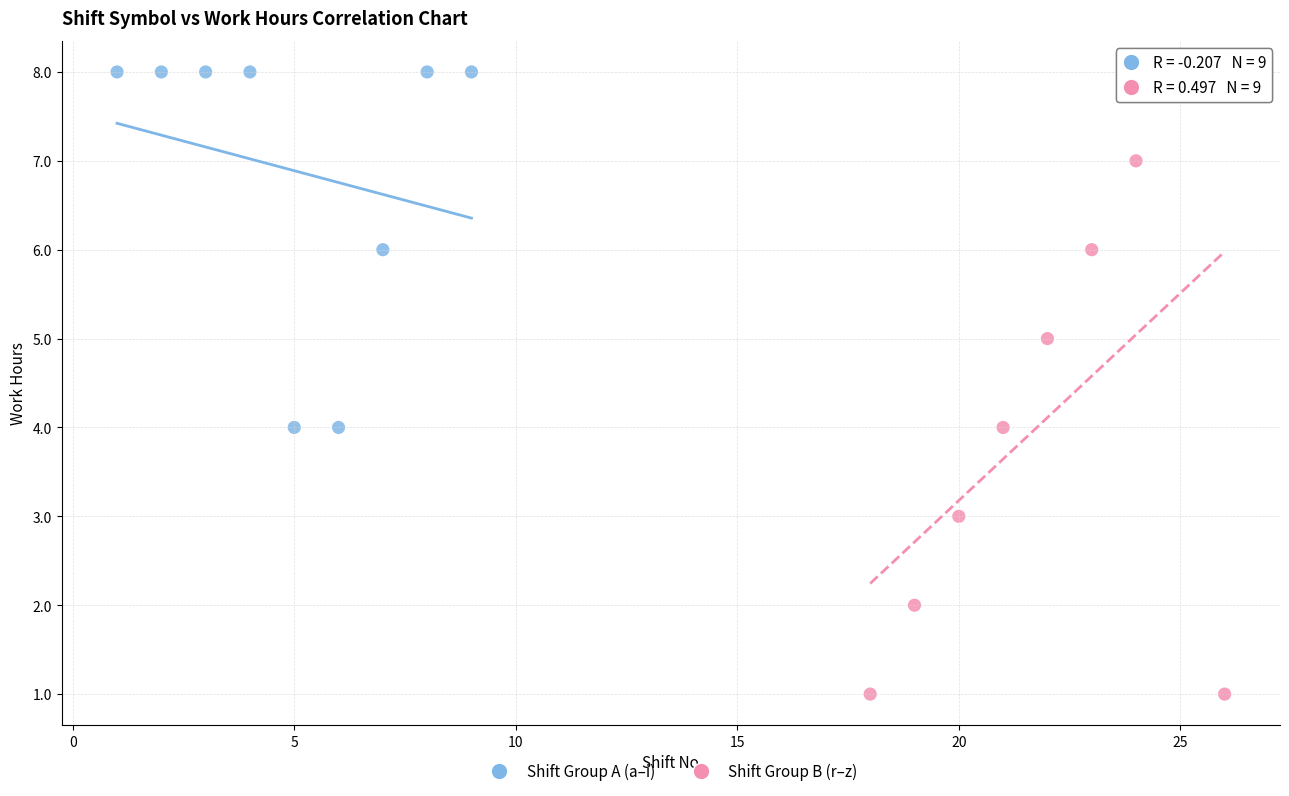

Which series contains the lowest Y value?

Shift Group B (r–z)